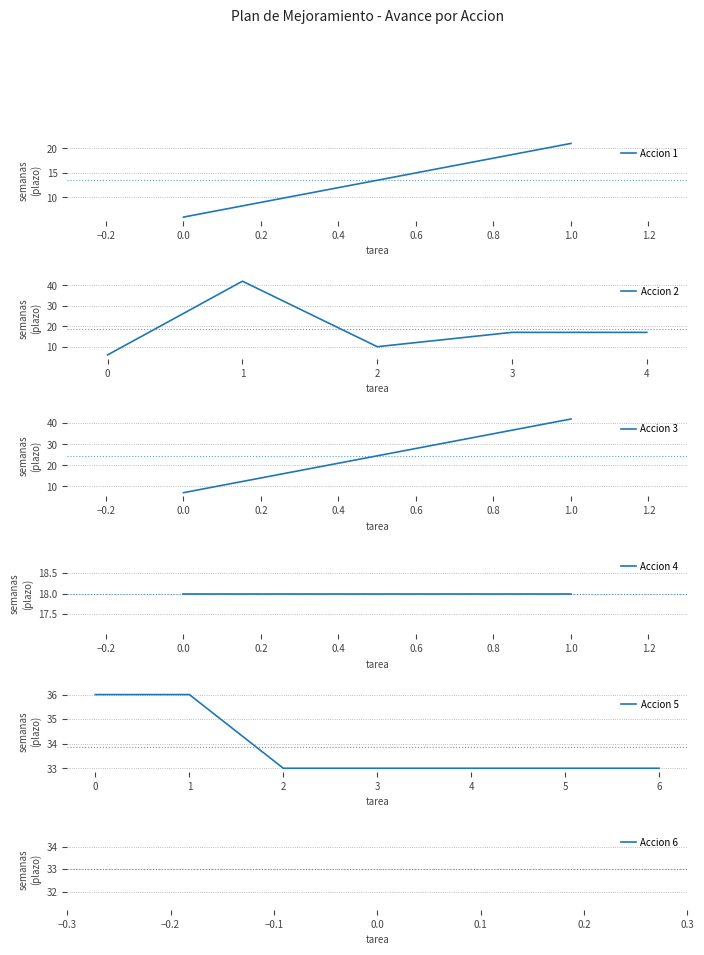

Which series has the largest range (max minus min)?

Accion 2